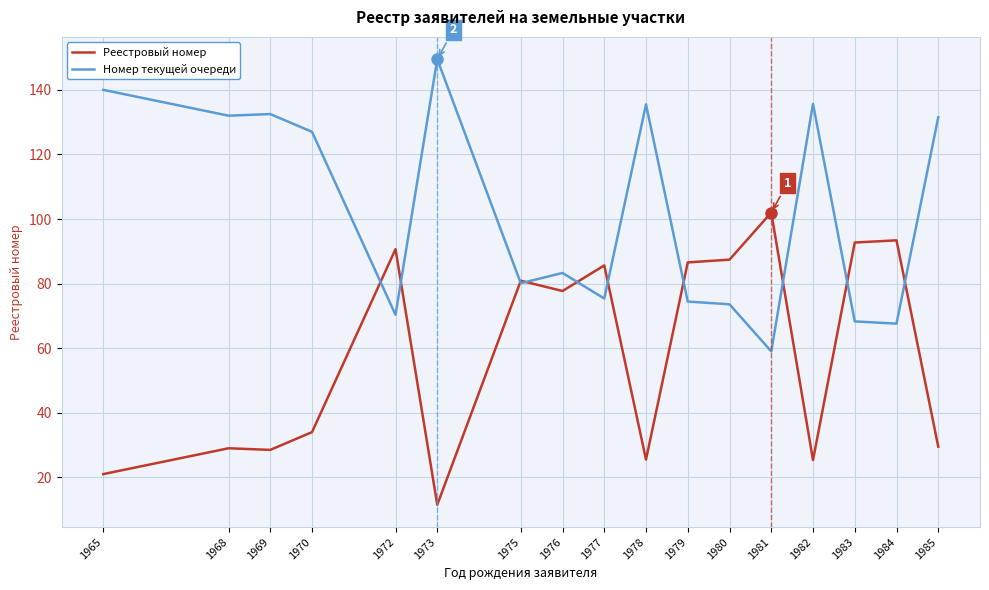

Which category has the lowest value in the Номер текущей очереди series?

1981